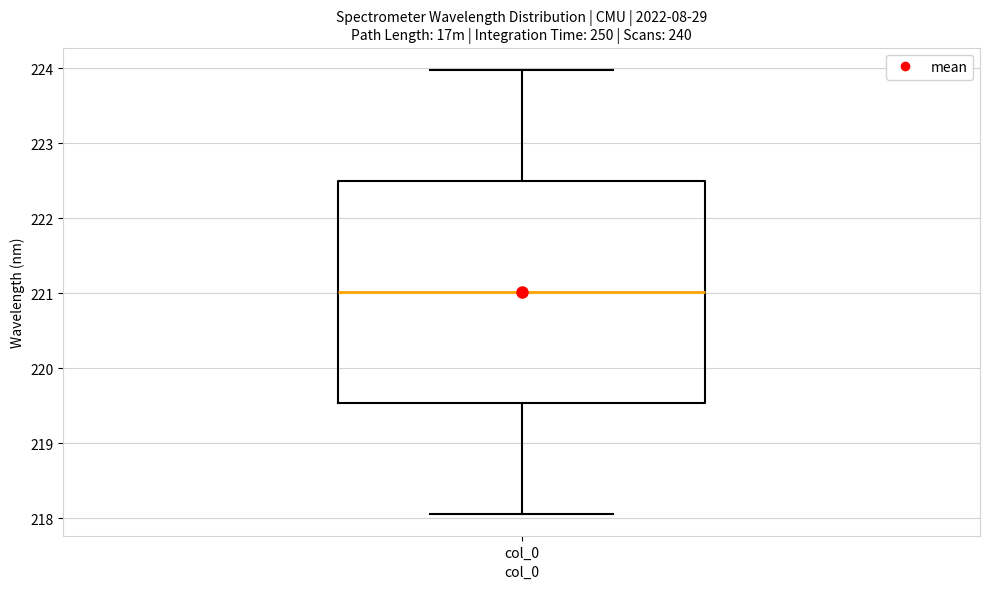

Transcribe this box plot: give where the median line is, the range the box spans, and where the two whiskers end, as read against the y-axis. The values are not printed on the chart, so give them approximately, as read against the axis.

median 221.0, box 219.5 to 222.5, whiskers 218.1 to 224.0